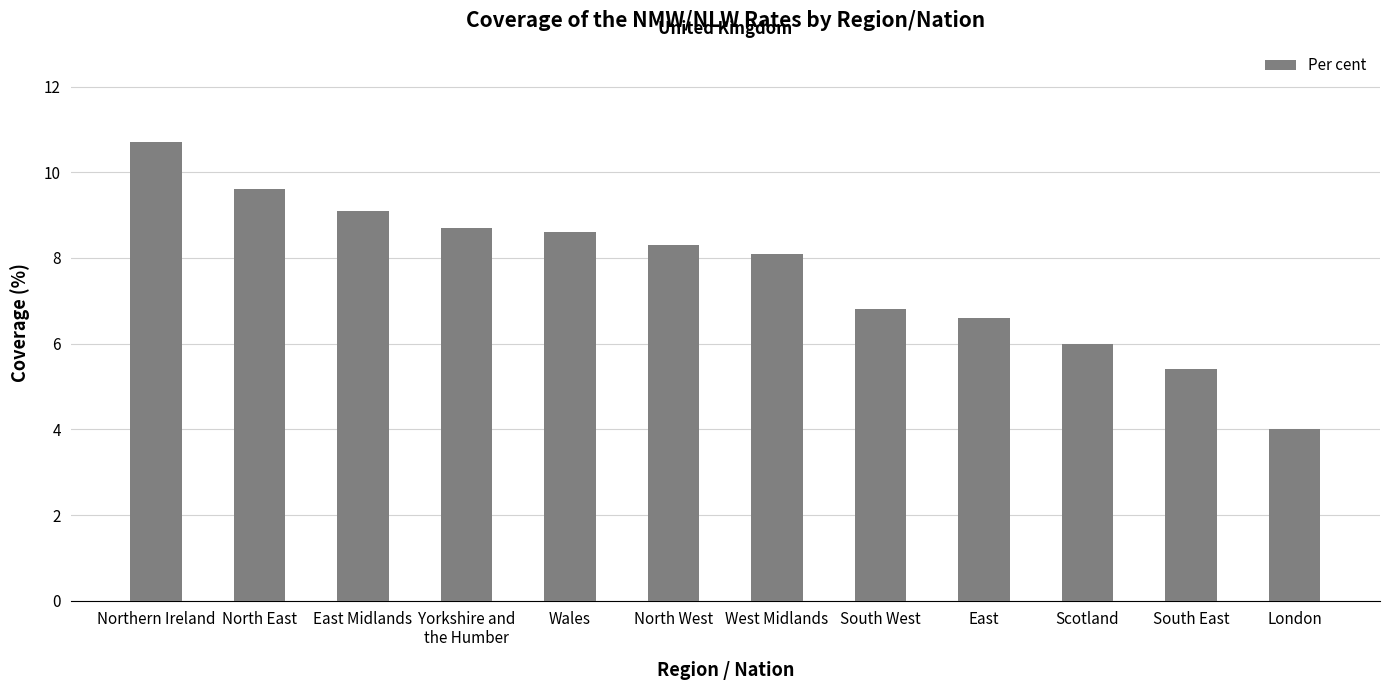

Read the value at Wales.

8.6